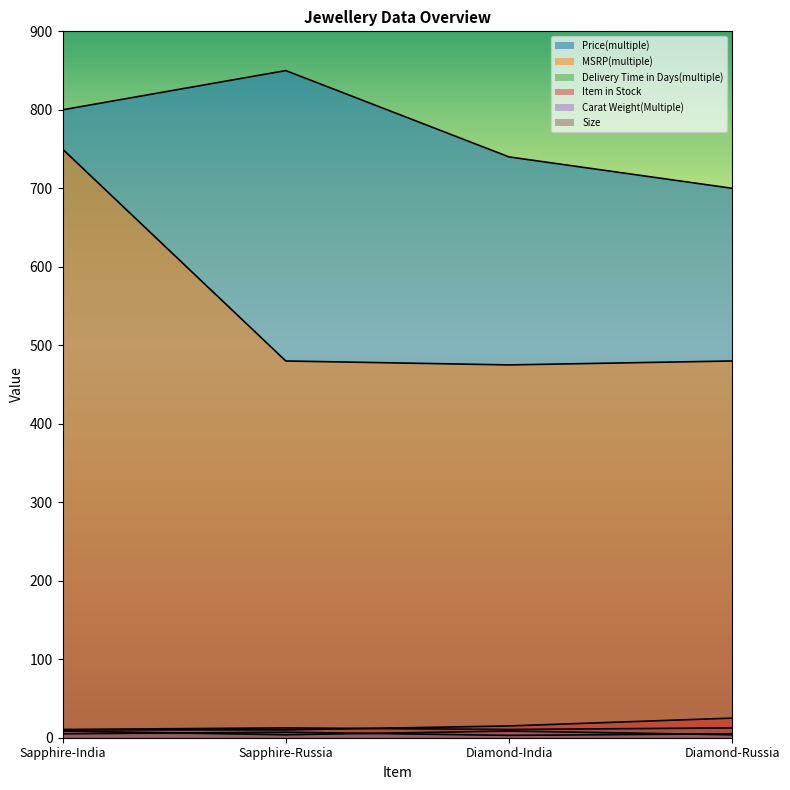

At Diamond-India, list the series in order from largest to smallest.

Price(multiple), MSRP(multiple), Item in Stock, Size, Carat Weight(Multiple), Delivery Time in Days(multiple)